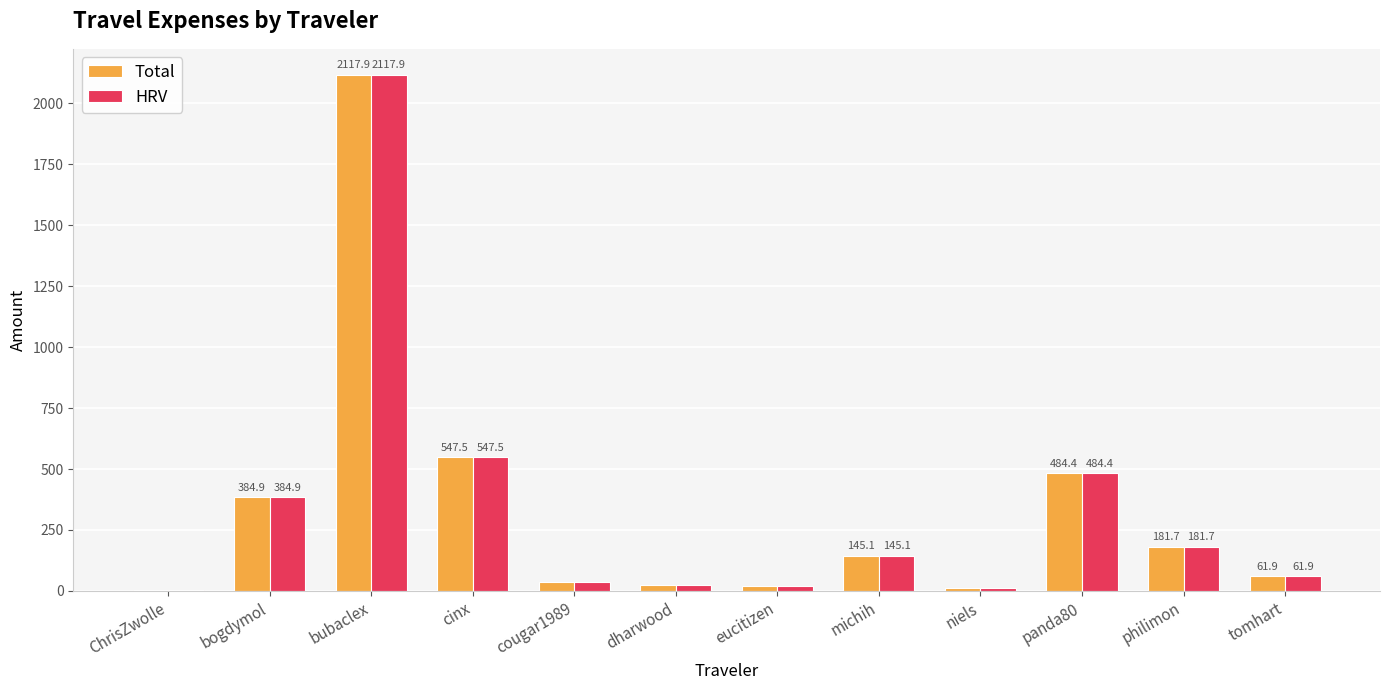

How many groups of bars are there?

12